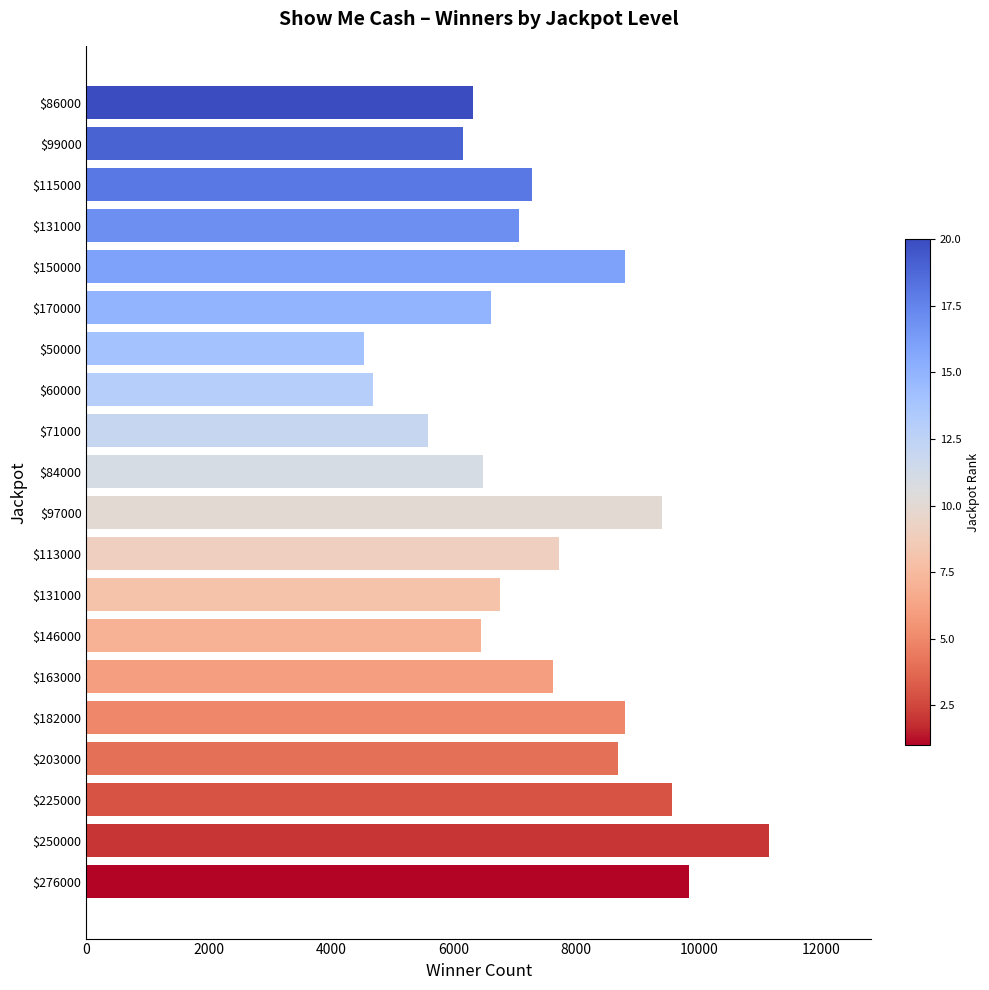

Count the number of categories in the chart.

20